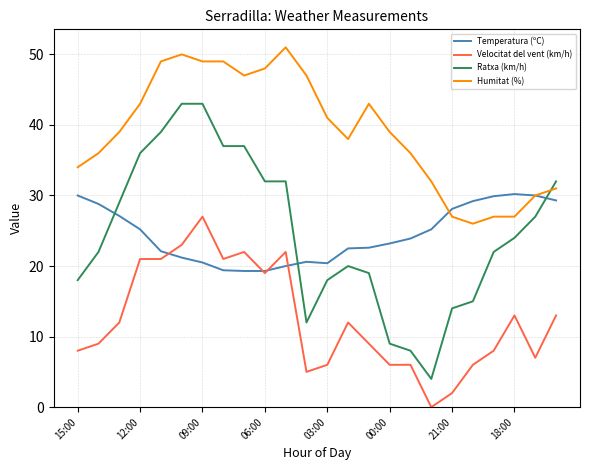

Rank the series by their maximum value, from highest to lowest.

Humitat (%), Ratxa (km/h), Temperatura (ºC), Velocitat del vent (km/h)